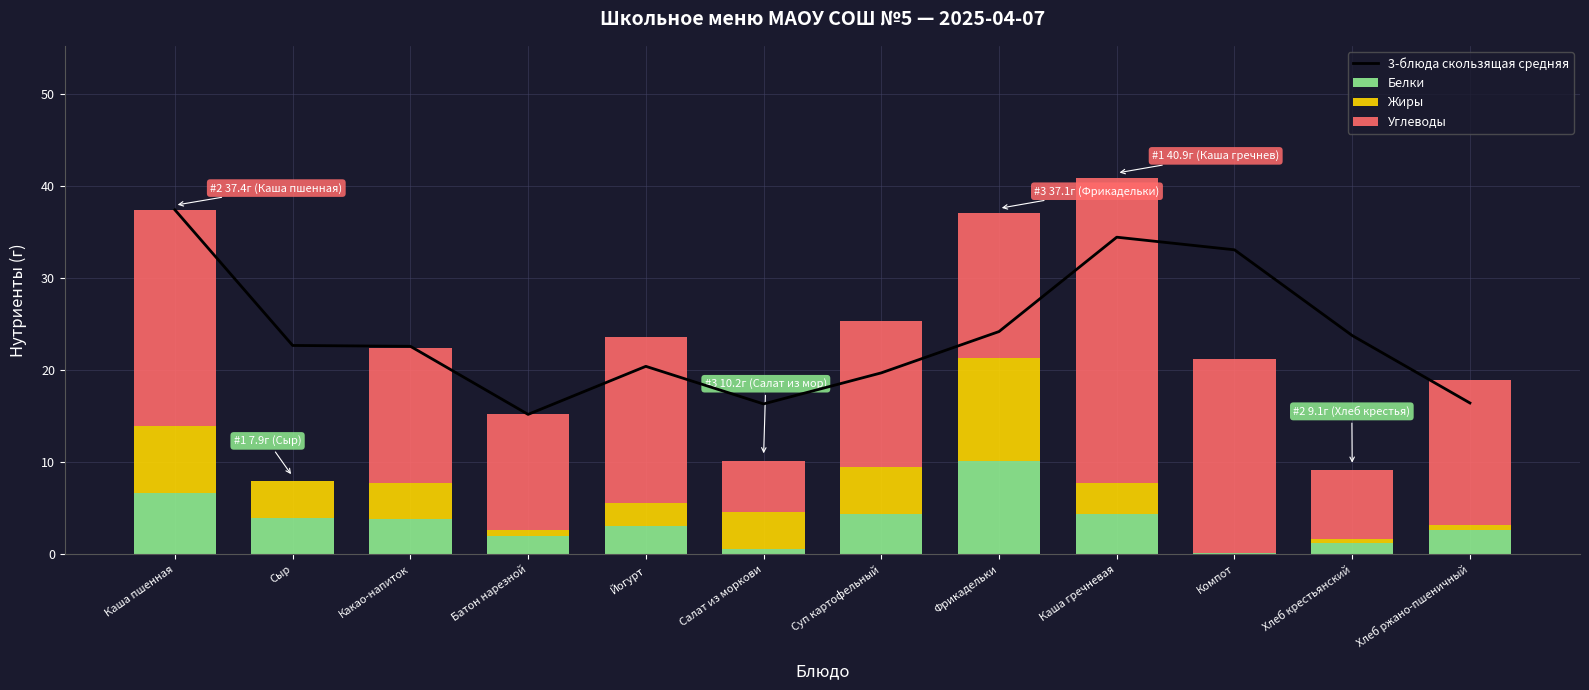

What is the sum of the Углеводы values at Сыр and Какао-напиток?

14.7